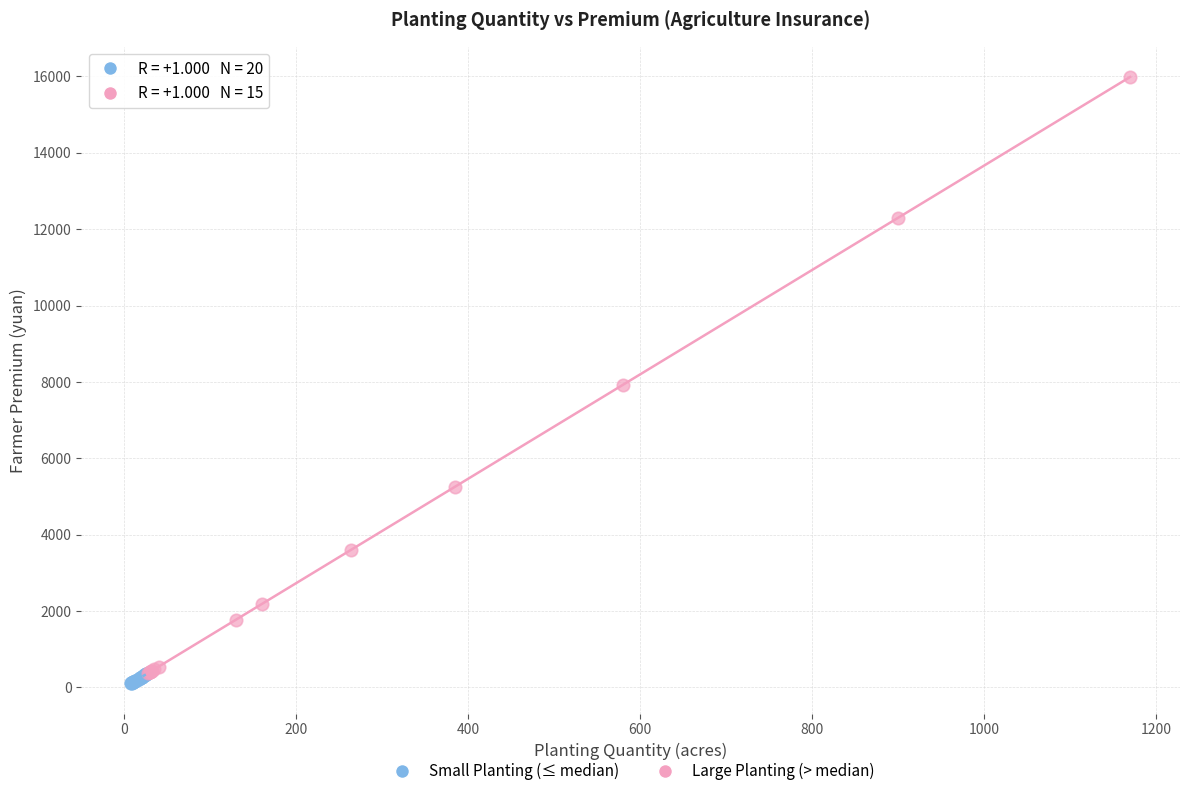

Which series has the widest spread of Y values?

Large Planting (> median)